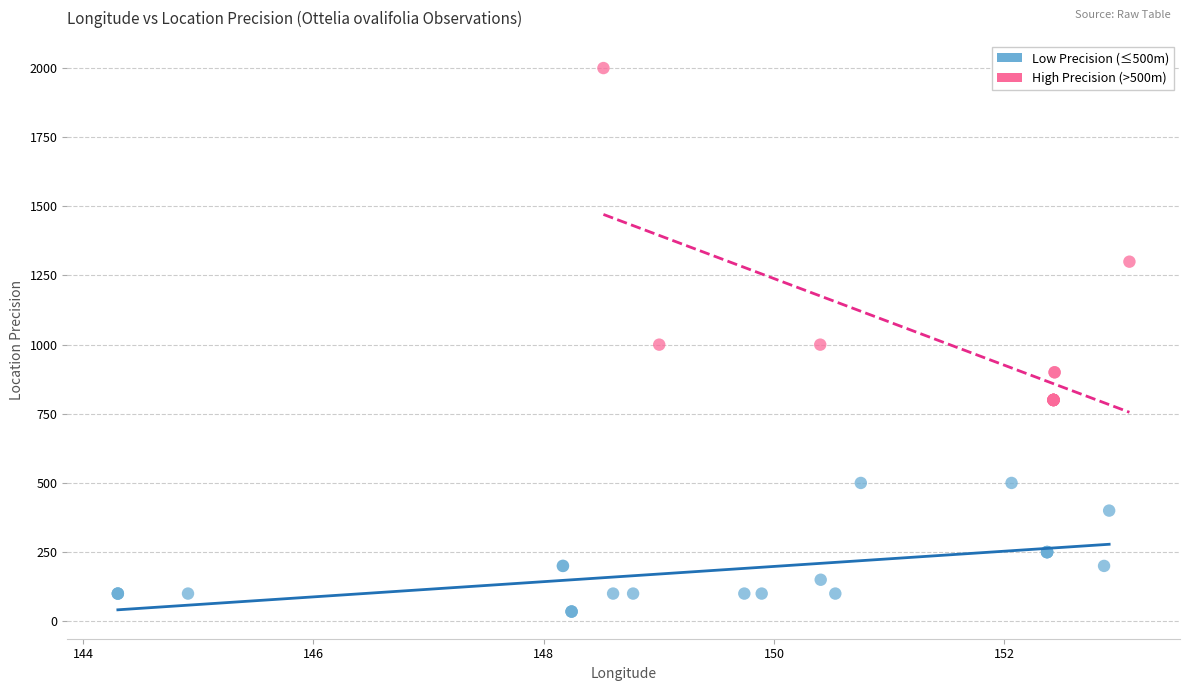

What are all the series names shown in the legend?

Low Precision (≤500m), High Precision (>500m)